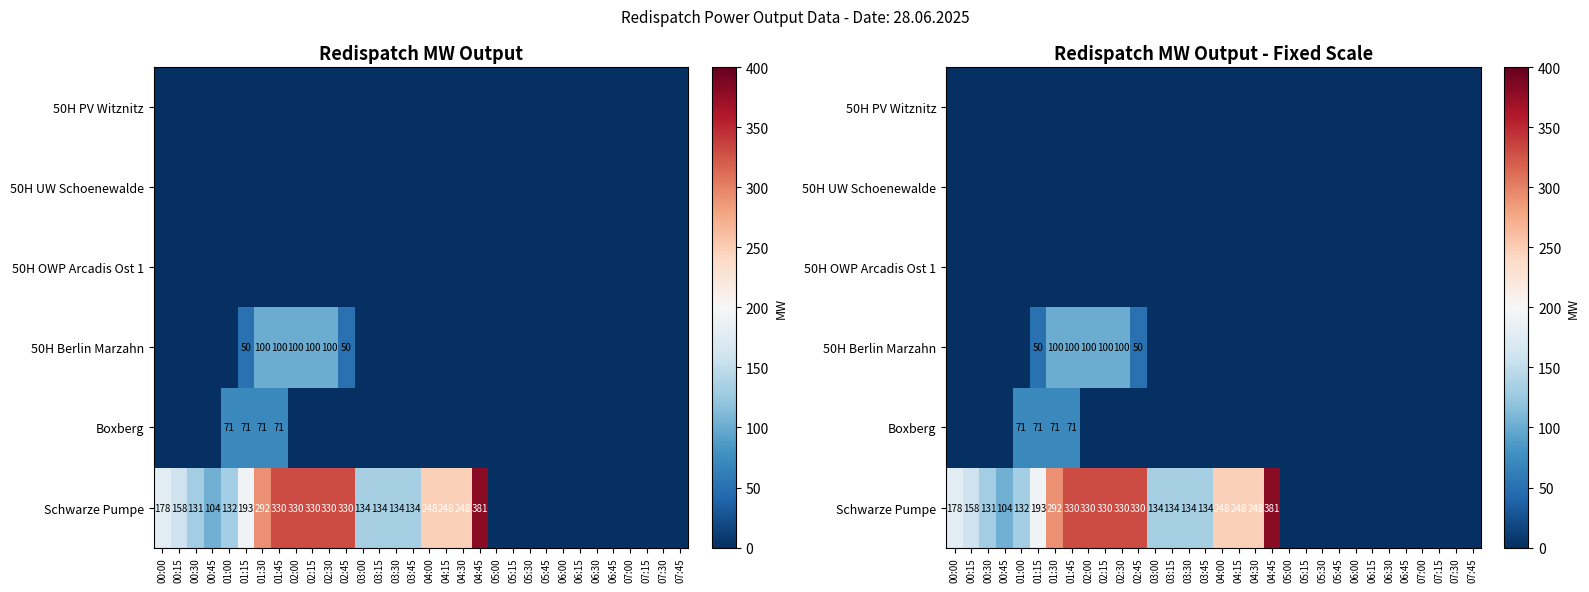

List the labels in order of 50H Berlin Marzahn value, smallest first.

00:00, 00:15, 00:30, 00:45, 01:00, 03:00, 03:15, 03:30, 03:45, 04:00, 04:15, 04:30, 04:45, 05:00, 05:15, 05:30, 05:45, 06:00, 06:15, 06:30, 06:45, 07:00, 07:15, 07:30, 07:45, 01:15, 02:45, 01:30, 01:45, 02:00, 02:15, 02:30